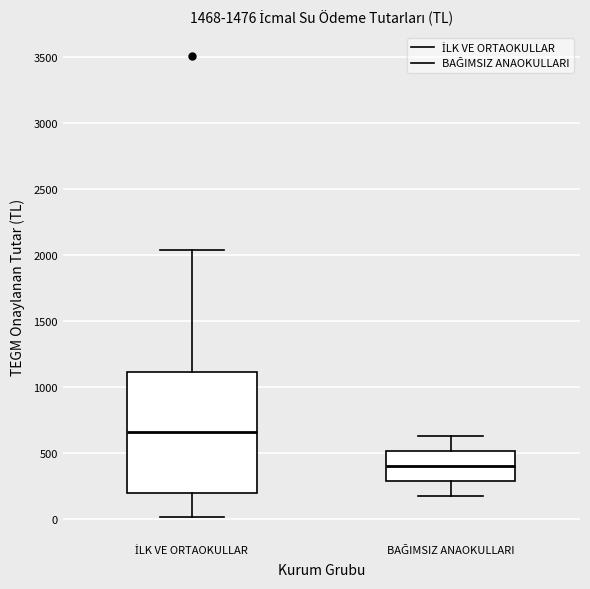

Which box's median line is the highest?

İLK VE ORTAOKULLAR